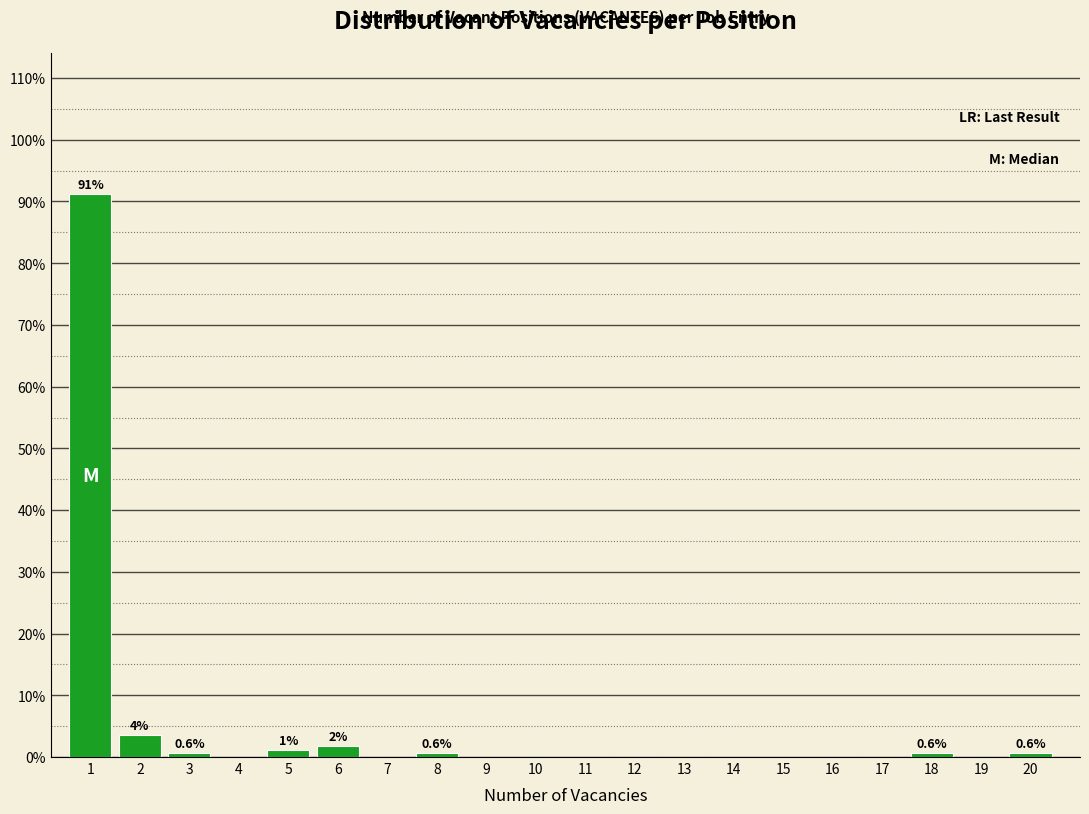

Reading left to right, what are all the values shown in this chart?

1=91.2	2=3.5	3=0.6	4=0.0	5=1.2	6=1.8	7=0.0	8=0.6	9=0.0	10=0.0	11=0.0	12=0.0	13=0.0	14=0.0	15=0.0	16=0.0	17=0.0	18=0.6	19=0.0	20=0.6